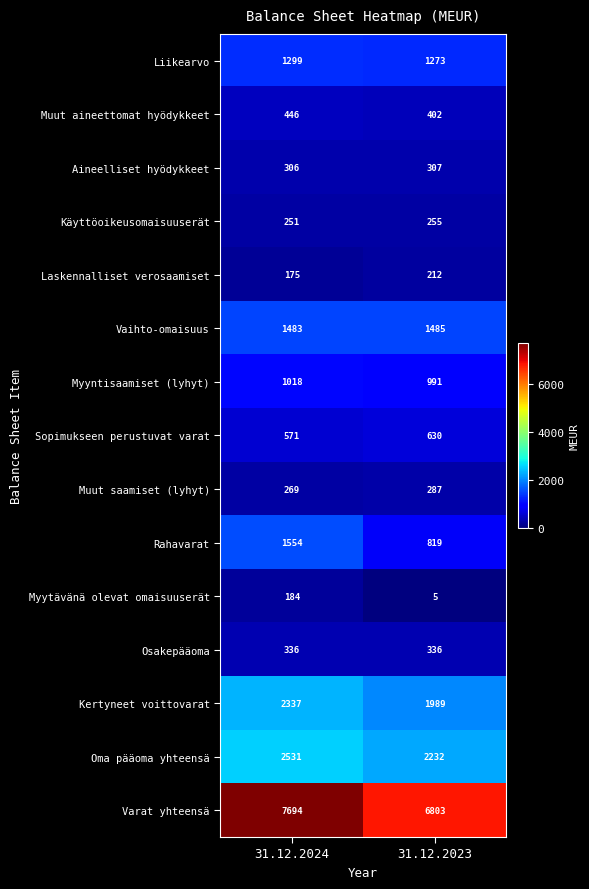

How many data points does each series have?

2